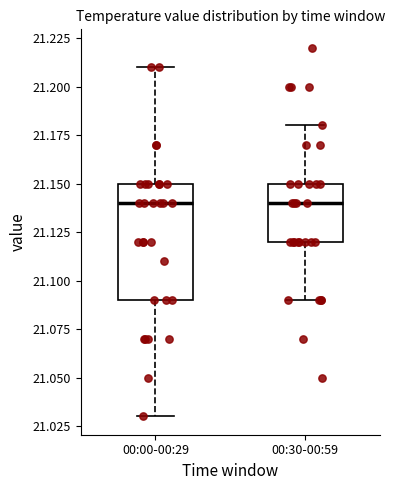

Reading left to right, transcribe this box plot: for each box, give where its median line is, the range the box spans, and where its two whiskers end, as read against the y-axis. The values are not printed on the chart, so give them approximately, as read against the axis.

00:00-00:29: median 21.14, box 21.09 to 21.15, whiskers 21.03 to 21.21
00:30-00:59: median 21.14, box 21.12 to 21.15, whiskers 21.09 to 21.18